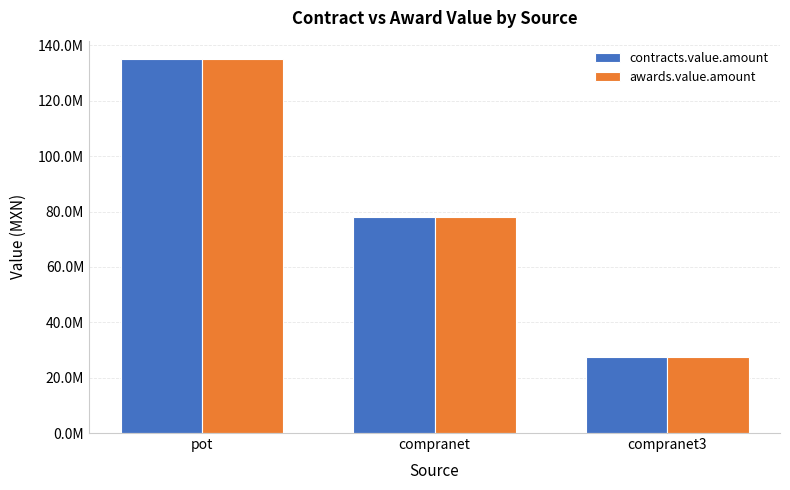

Are the bars horizontal?

No